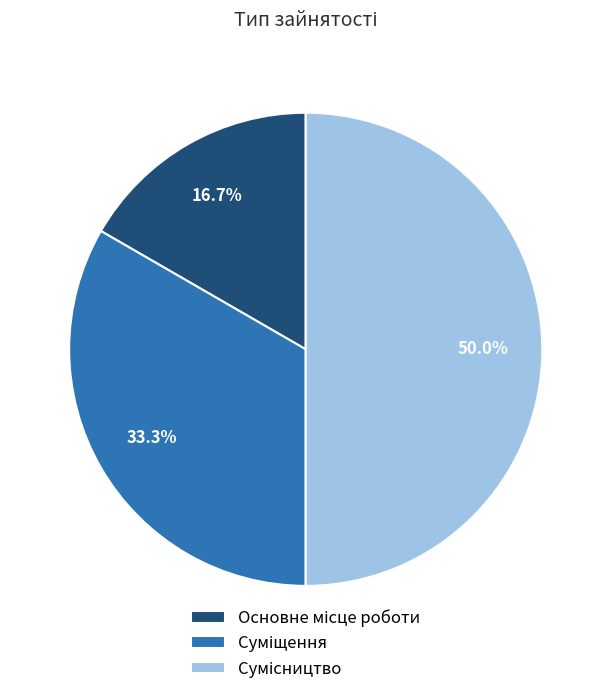

Do Суміщення and Сумісництво together represent more than half of the pie?

Yes